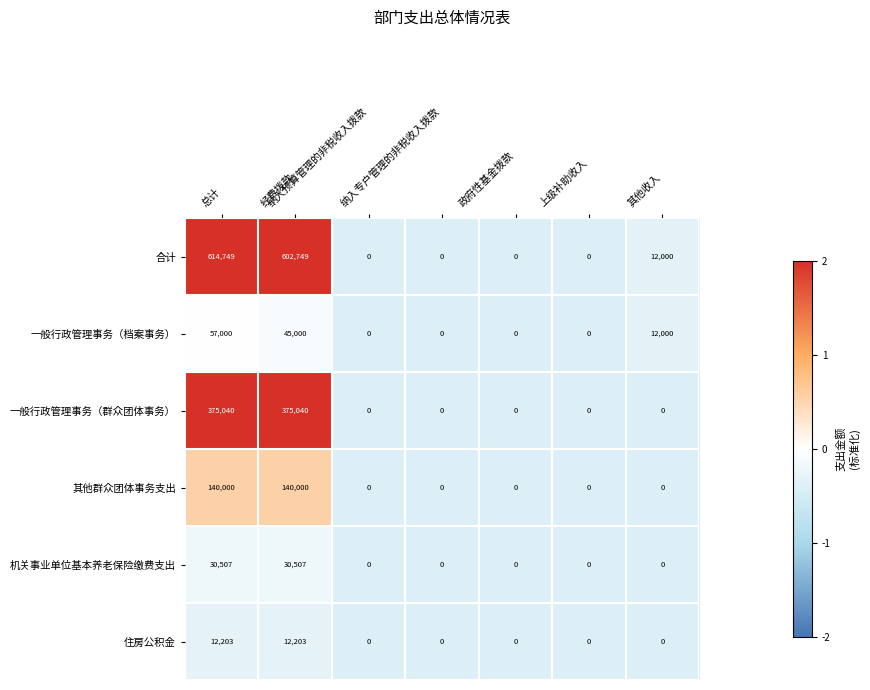

How many categories are shown in the chart?

7